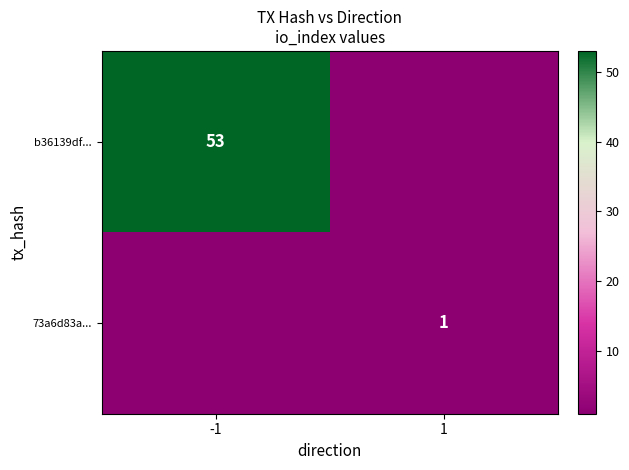

What is the smallest value displayed?

1.0